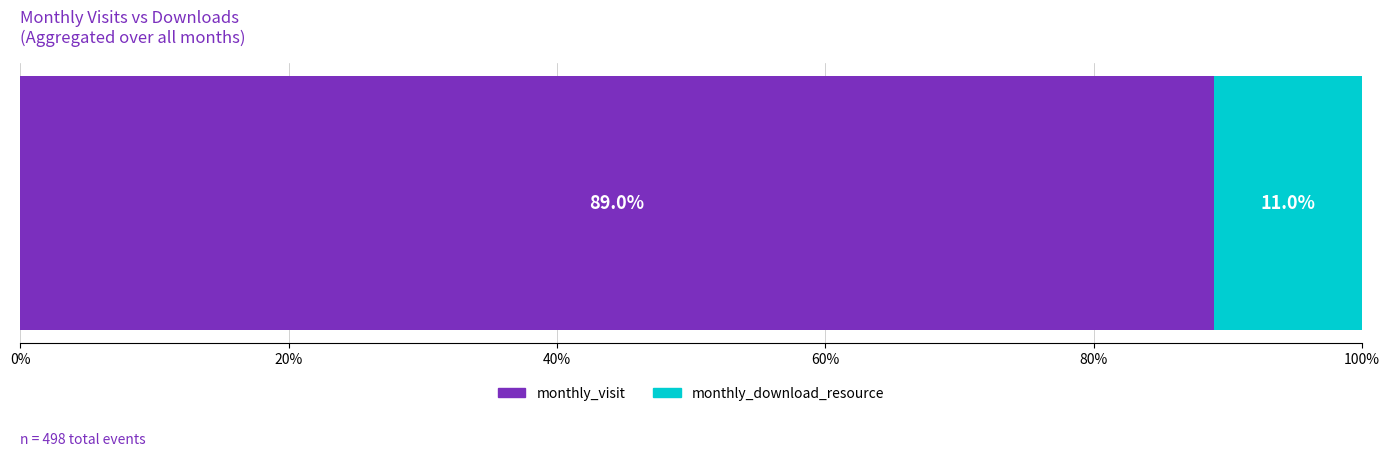

What is the minimum value for monthly_visit?

89.0